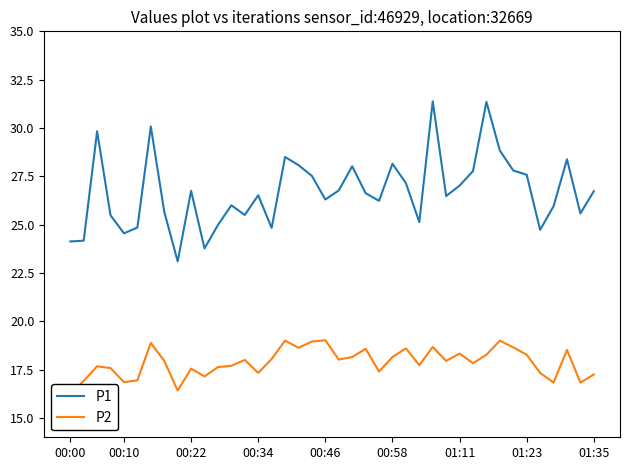

What is the difference between the second highest and minimum values in the P1 series?

8.2